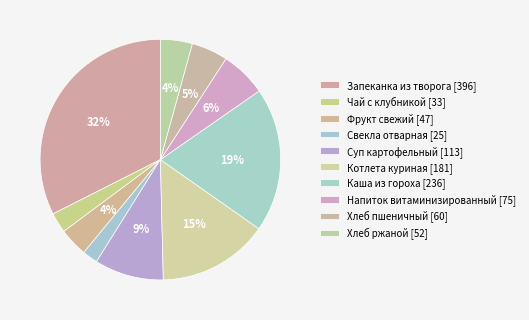

How many segments does this pie chart have?

10